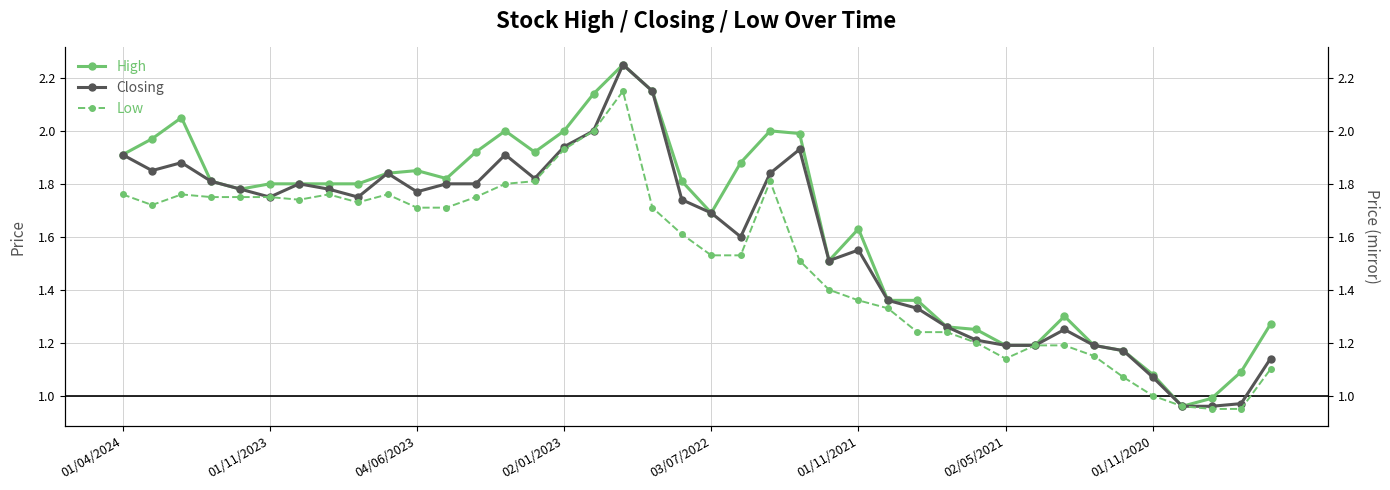

True or false: High and Low intersect in this chart.

False